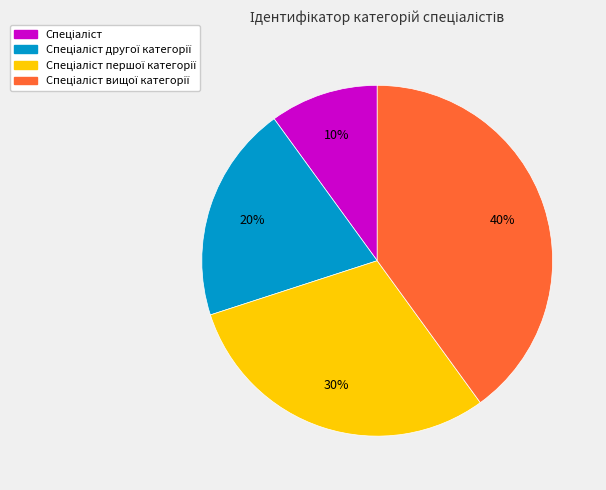

Count the number of slices in the pie.

4